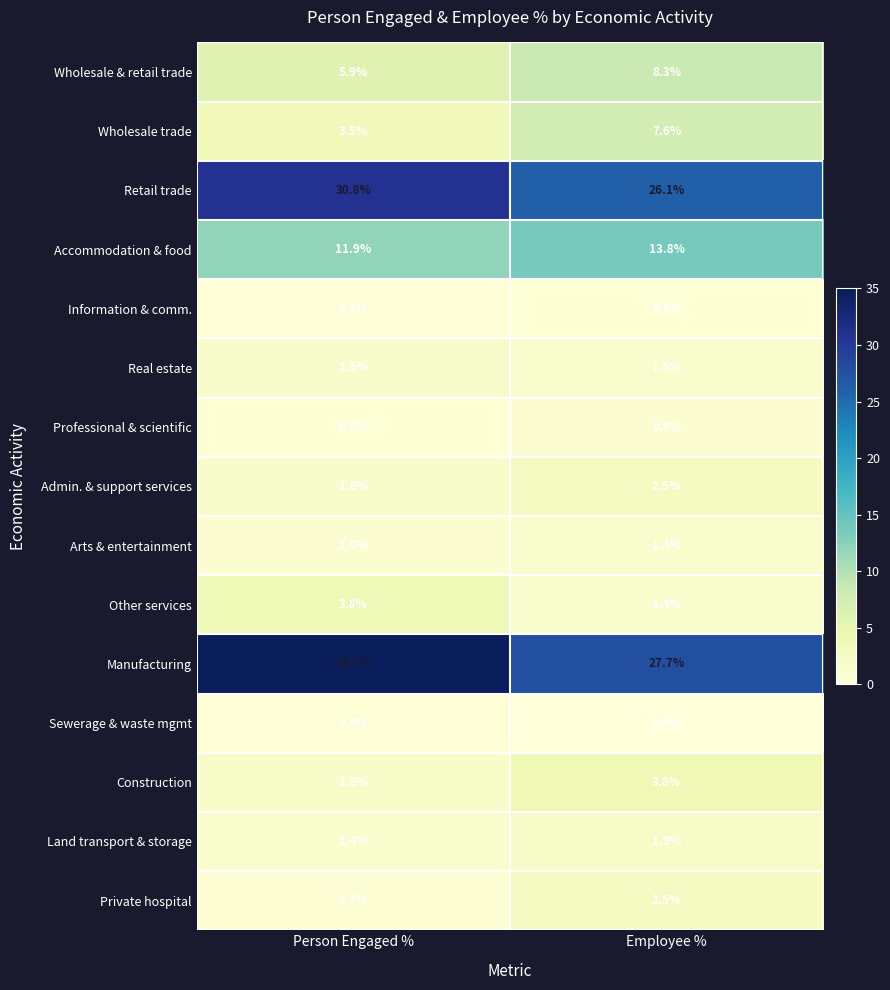

What is the difference between the highest and lowest values at Employee %?

27.7